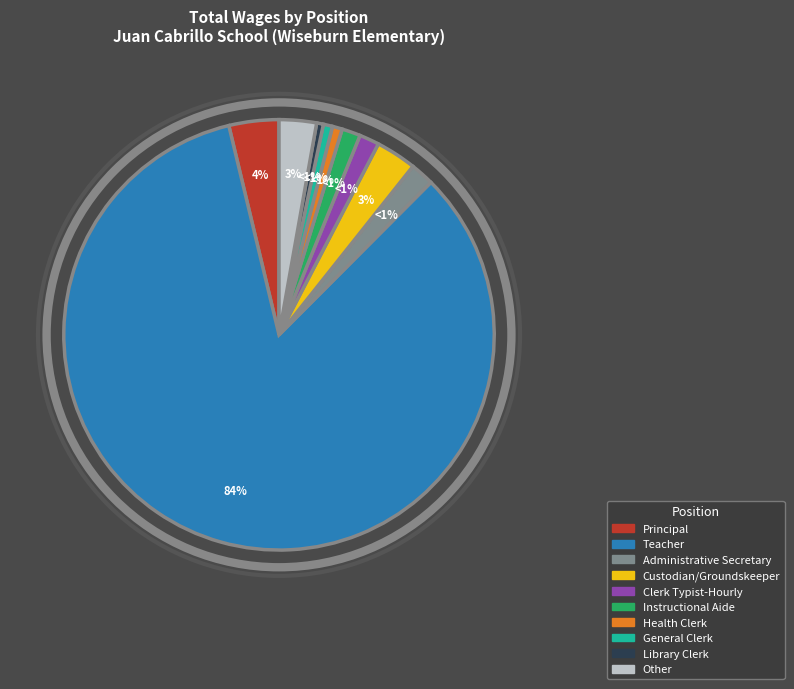

Rank the categories by value from lowest to highest.

Library Clerk, General Clerk, Health Clerk, Instructional Aide, Clerk Typist-Hourly, Administrative Secretary, Other, Custodian/Groundskeeper, Principal, Teacher